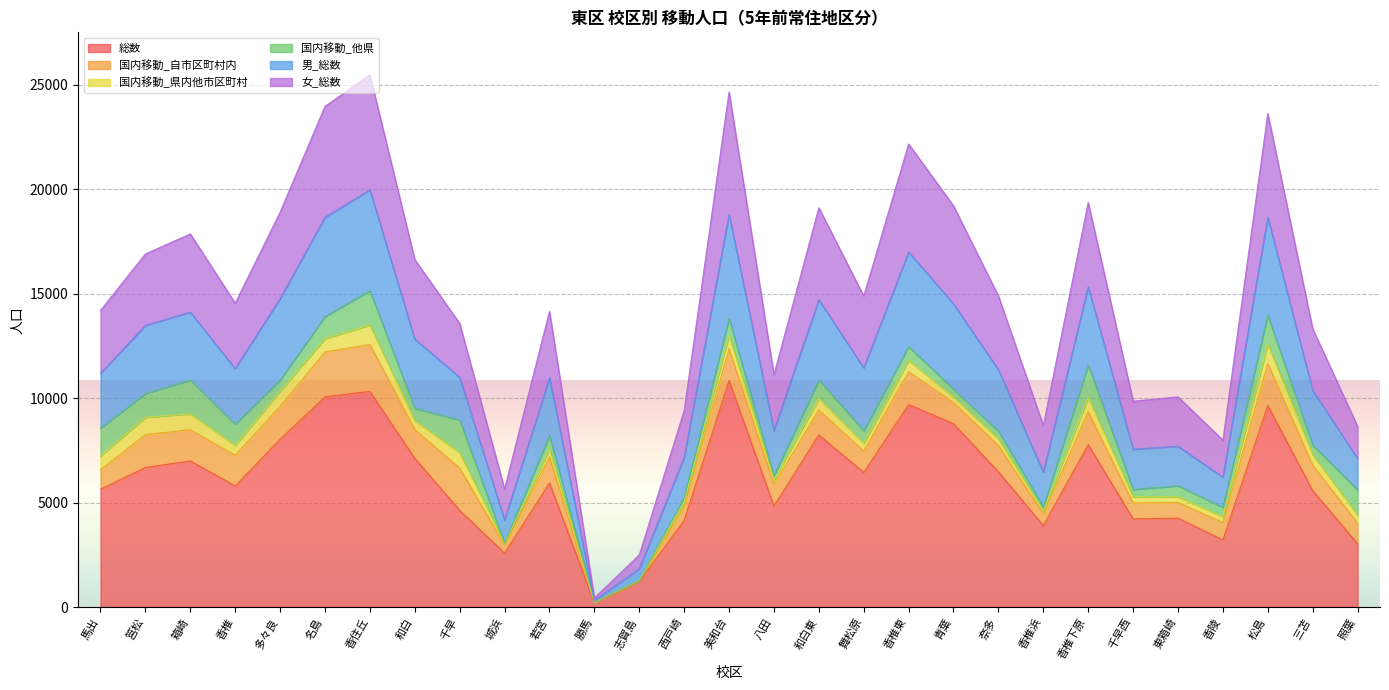

At which category is the sum across all series the highest?

香住丘